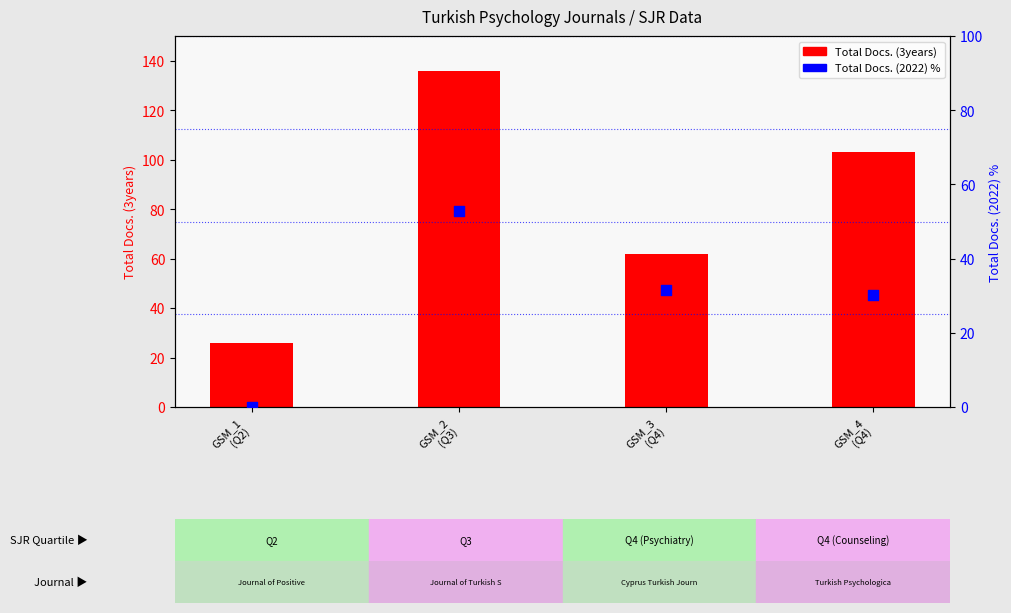

At how many categories does at least one series exceed 47?

3